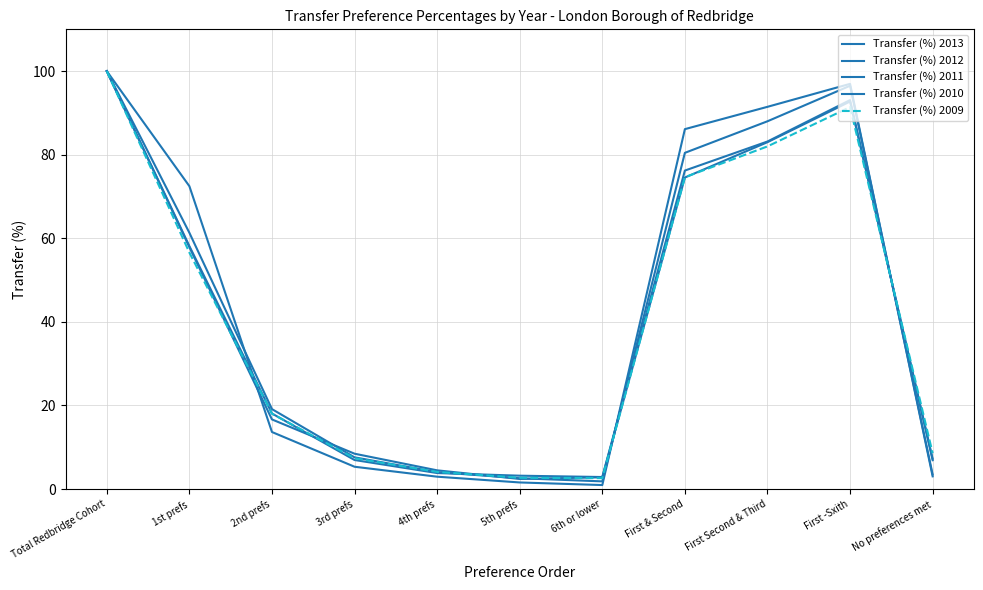

How many data points does each series have?

11